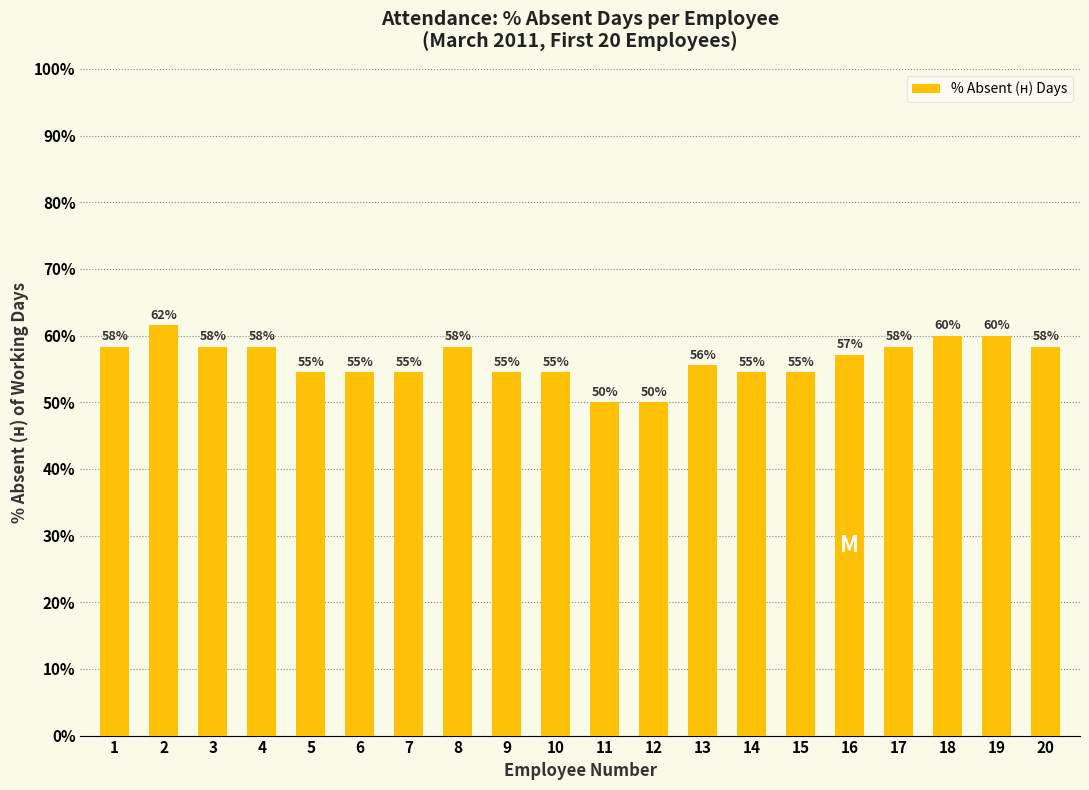

Are the bars horizontal?

No